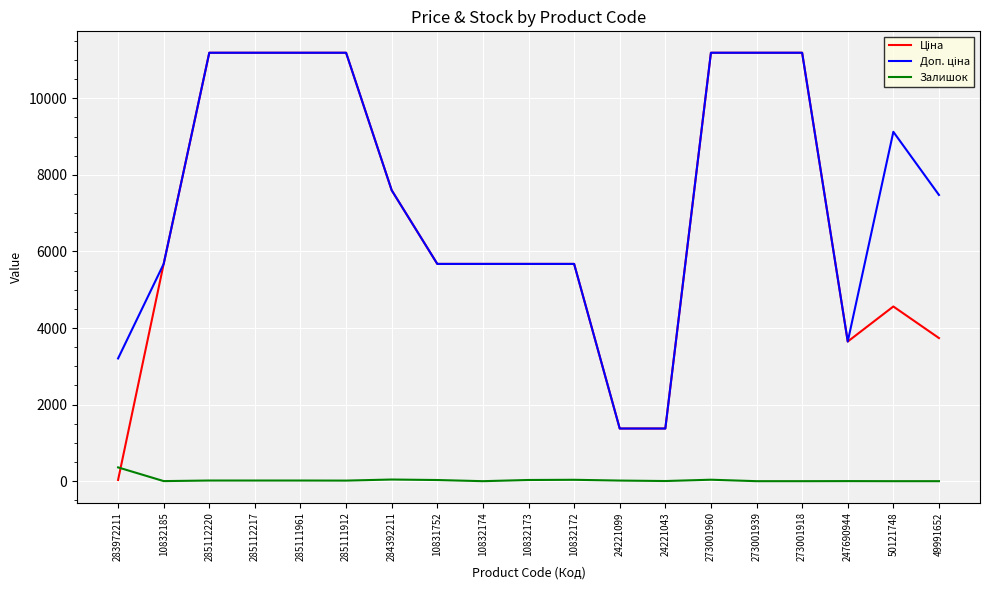

What is the highest value of the Залишок series?

360.0